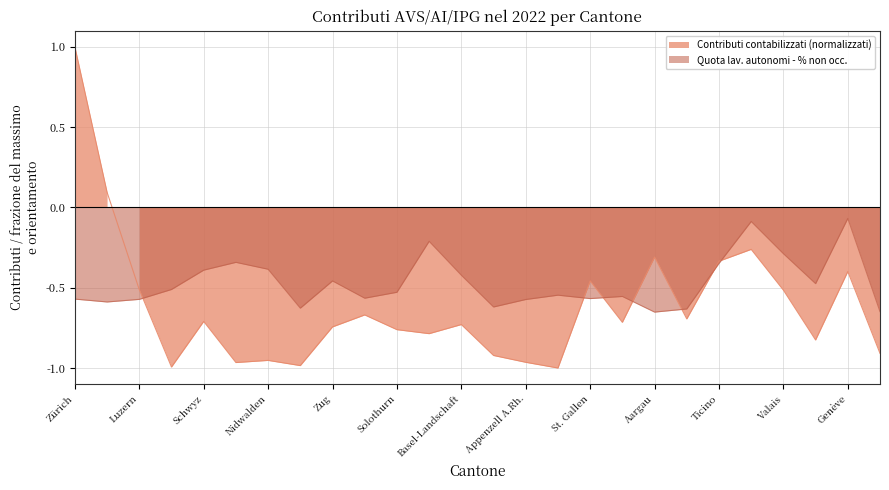

What is the label of the 26th point from the right?

Zürich